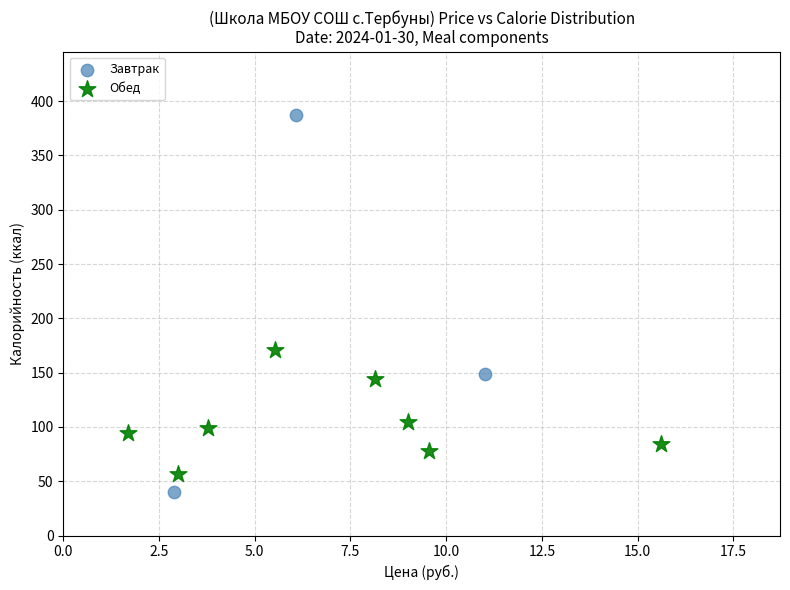

Which series contains the highest Y value?

Завтрак